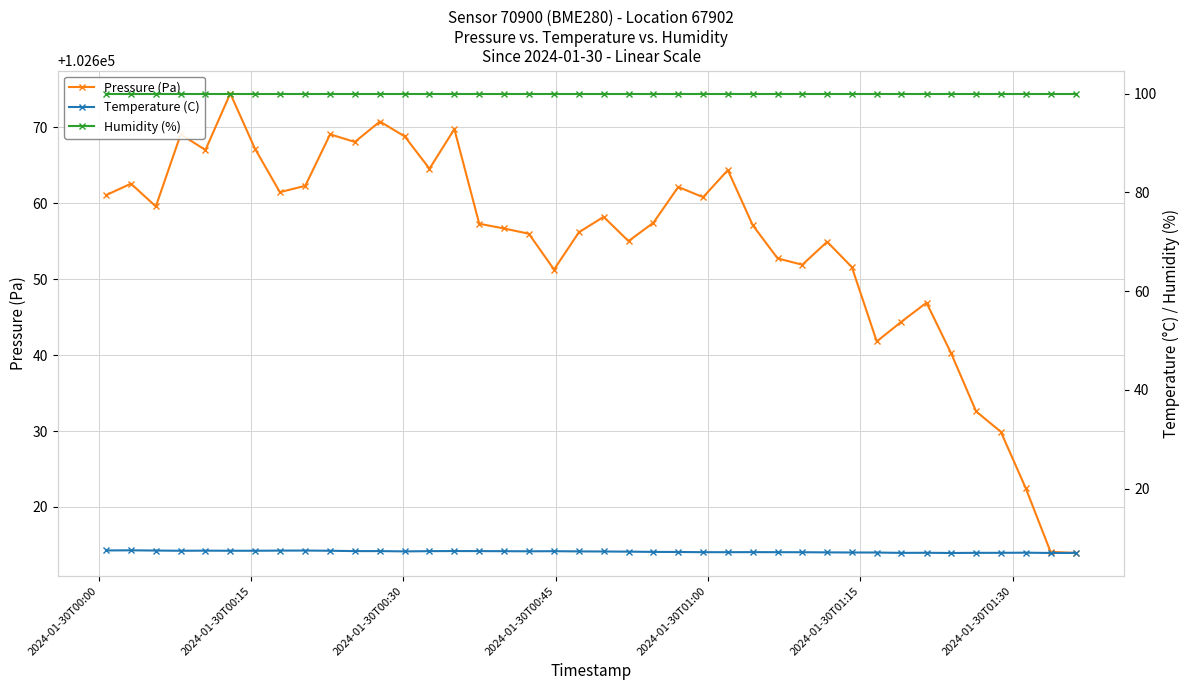

In Pressure (Pa), how many points are higher than both neighbors (excluding endpoints)?

11